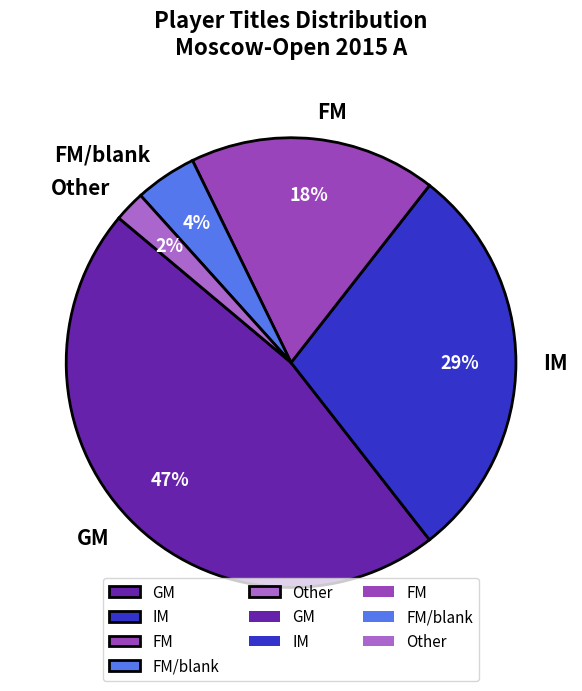

The GM slice represents 39% of the pie. True or false?

False